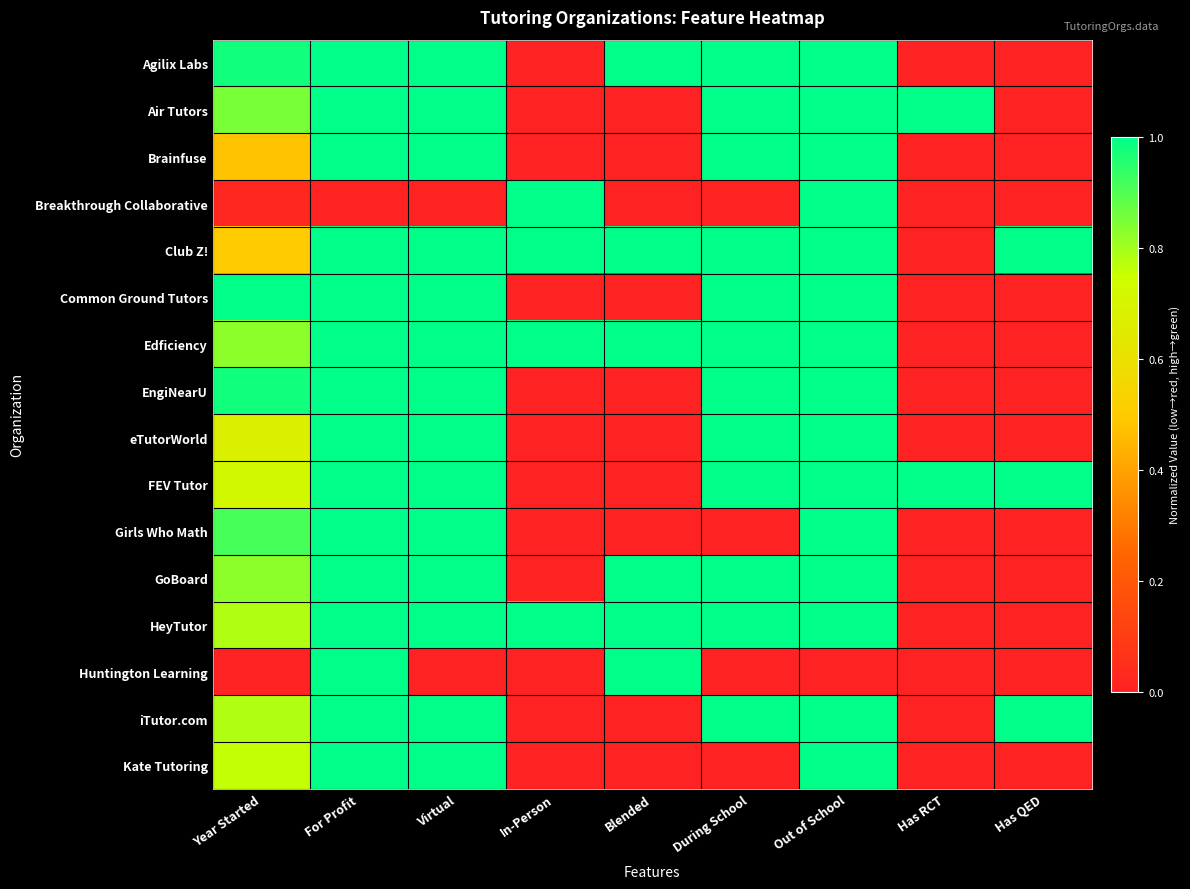

How many distinct data groups are displayed?

16